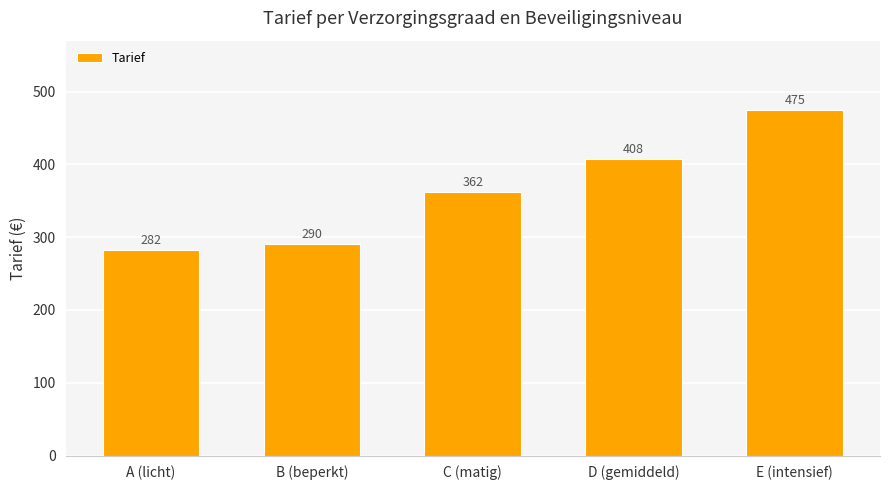

What is the change in value from C (matig) to E (intensief)?

+112.7